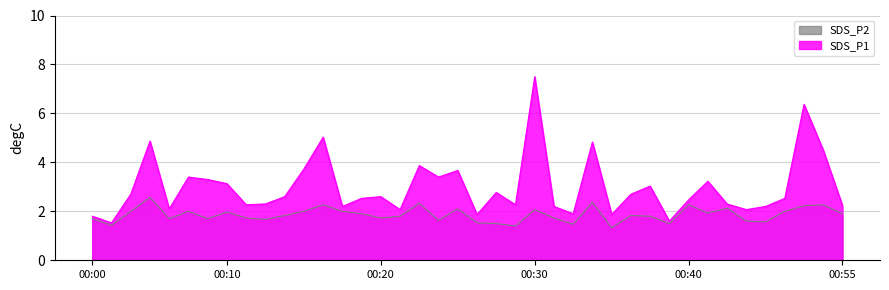

How many values in the SDS_P1 series are below 2?

6